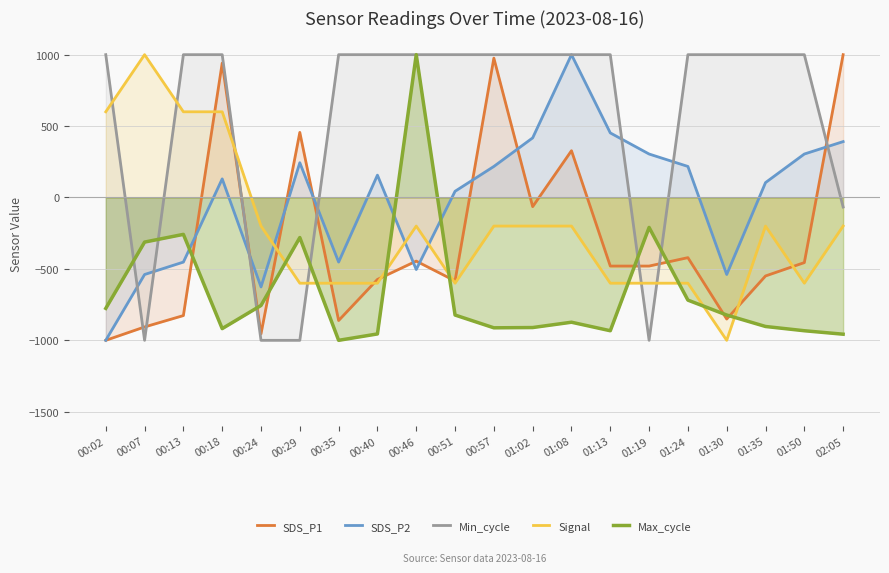

At which label does Max_cycle reach its peak?

00:46